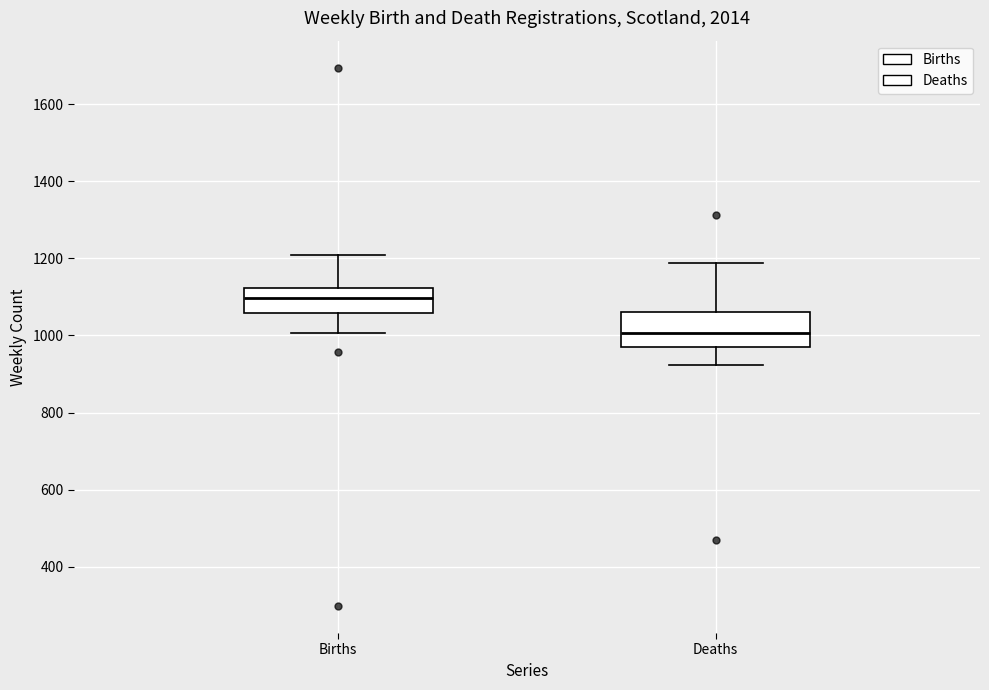

Reading left to right, read every box against the y-axis: the position of its median line, the range the box covers, and the ends of its whiskers. The values are not printed on the chart, so give them approximately, as read against the axis.

Births: median 1100, box 1060 to 1120, whiskers 1000 to 1200
Deaths: median 1000, box 980 to 1060, whiskers 920 to 1180